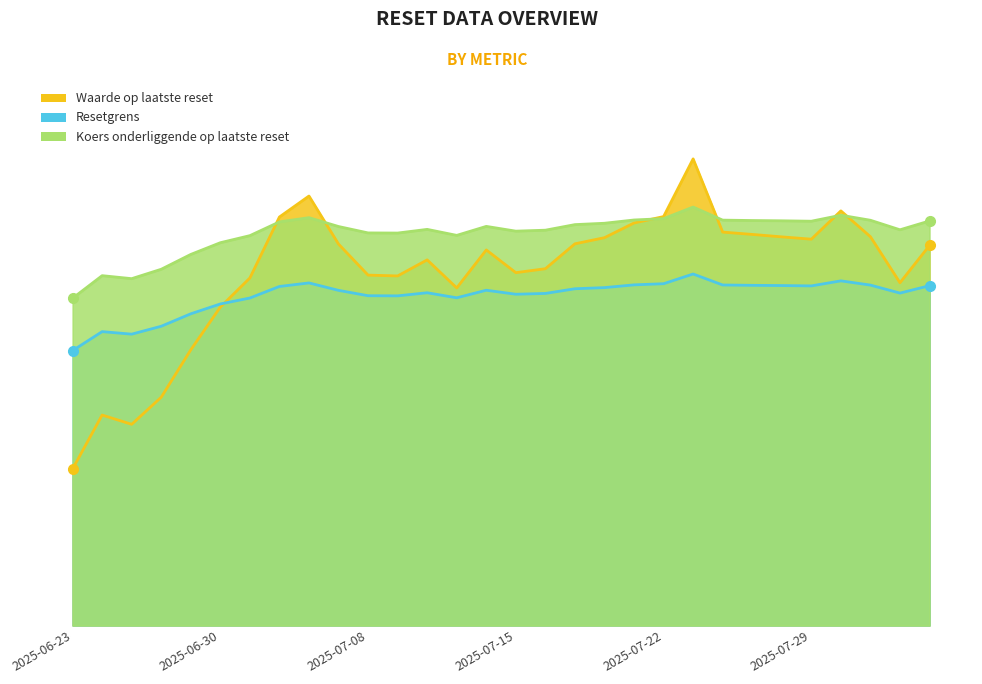

List the series in order of their overall mean, highest first.

Koers onderliggende op laatste reset, Waarde op laatste reset, Resetgrens